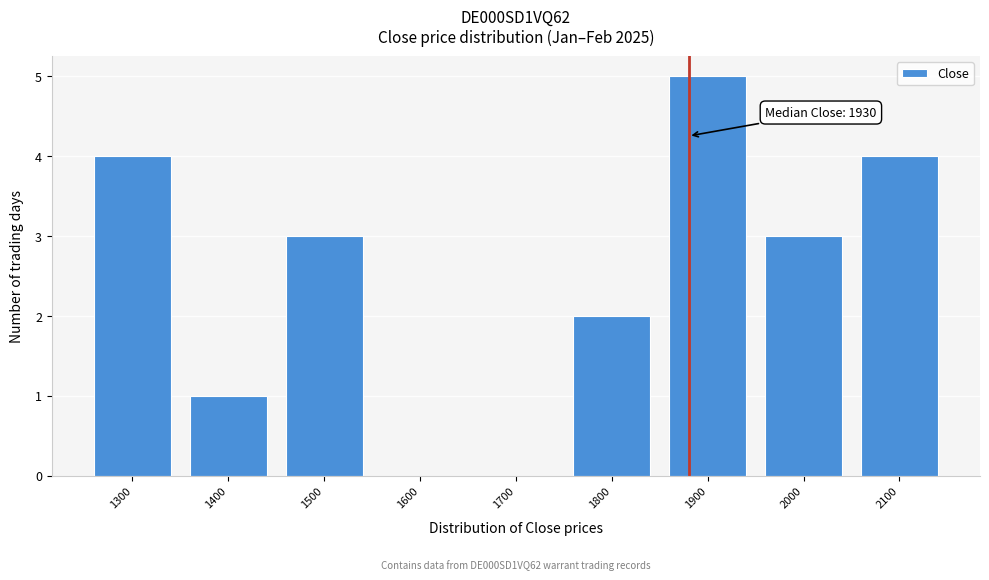

Reading left to right, transcribe all the data shown in this chart.

1300=4	1400=1	1500=3	1600=0	1700=0	1800=2	1900=5	2000=3	2100=4